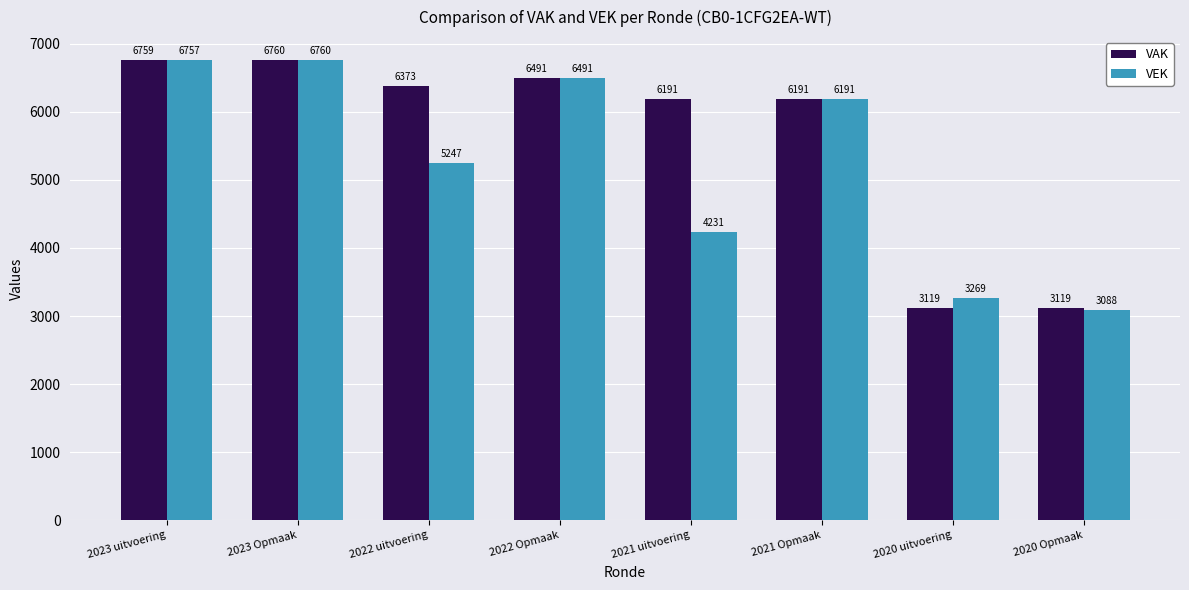

Which series has the widest spread of values?

VEK